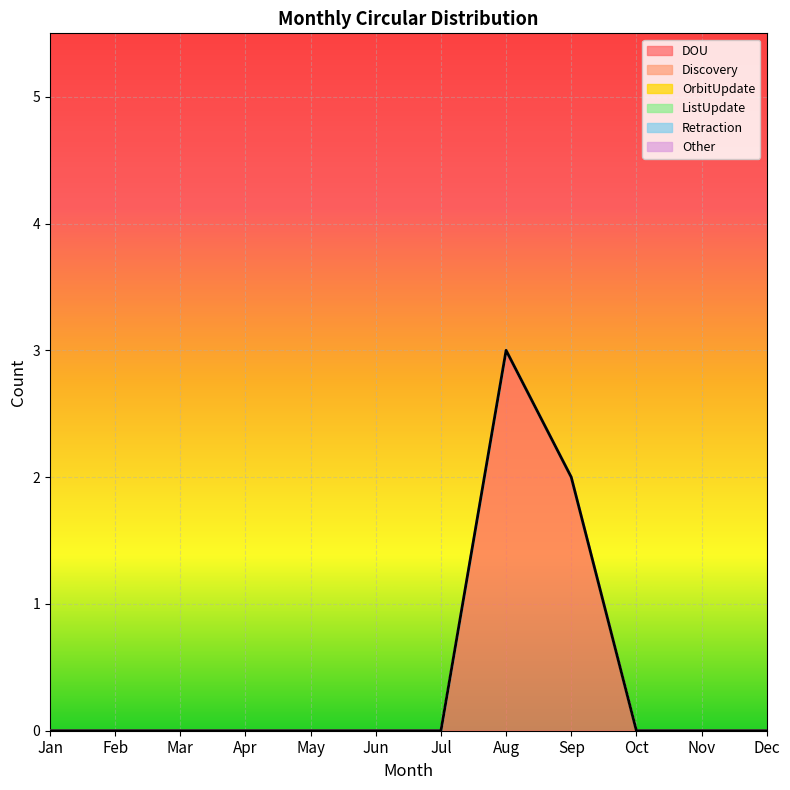

Between Jul and Jan, which is larger?

Jul